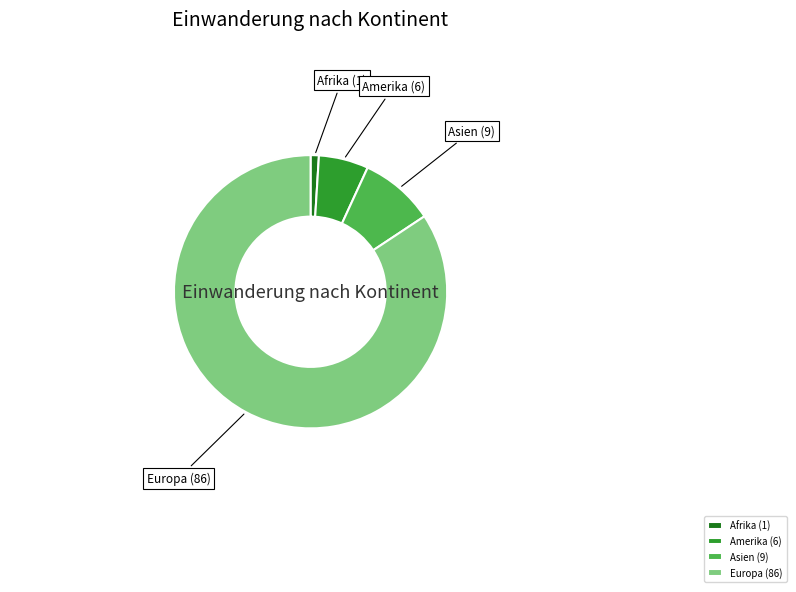

Which has a higher value, Afrika (1) or Asien (9)?

Asien (9)